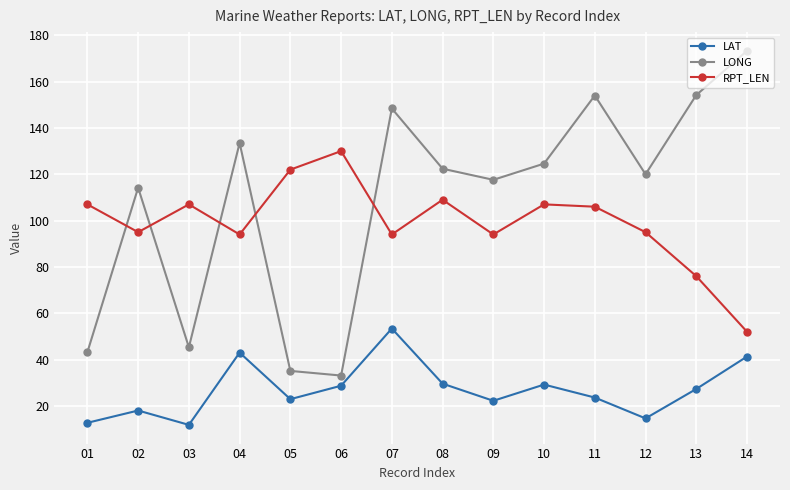

At which category does RPT_LEN reach its first local valley?

02